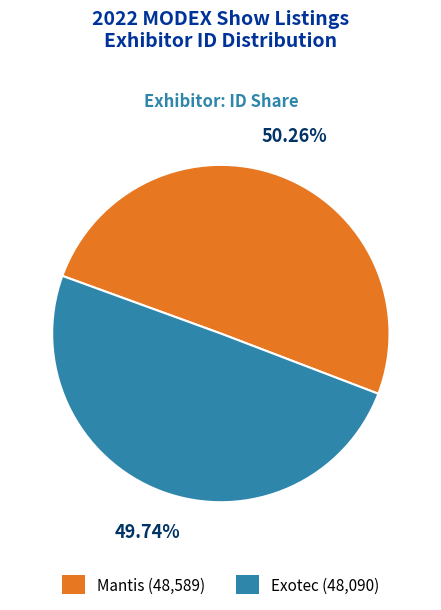

True or false: Mantis accounts for 55% of the total.

False